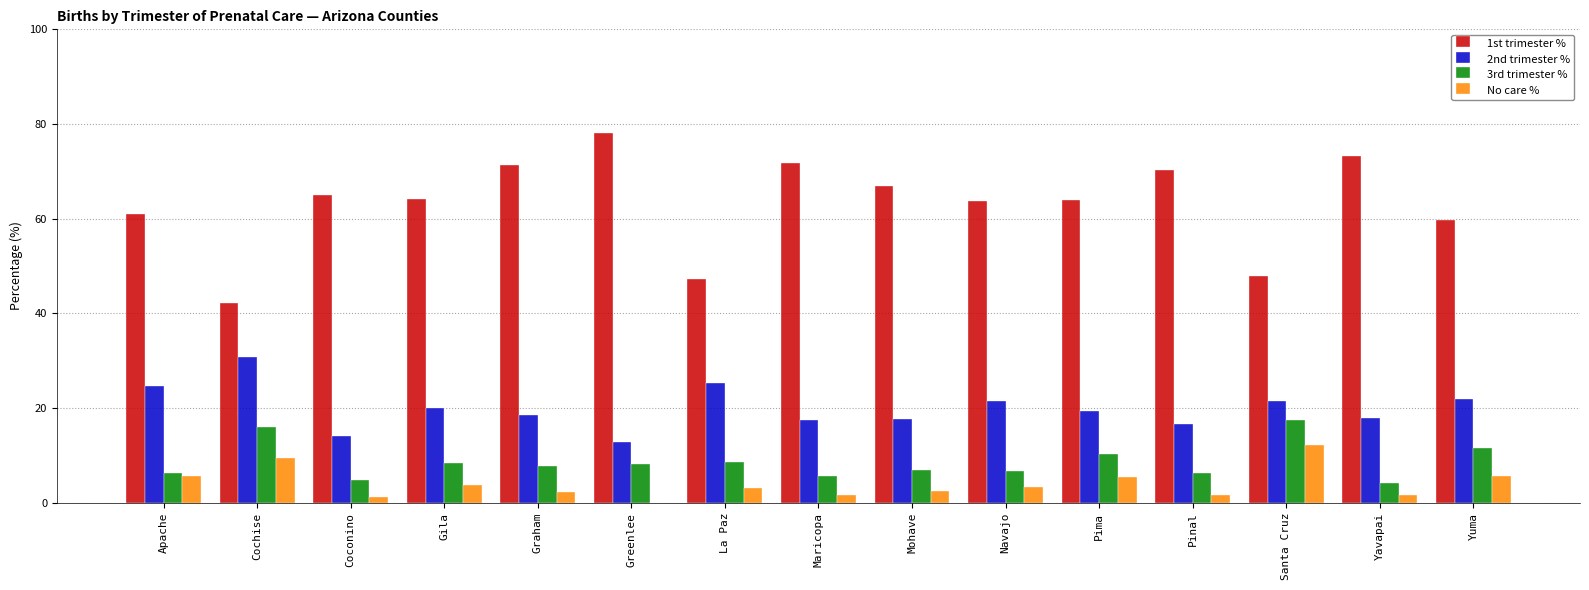

What is the sum of all No care % values?

59.6